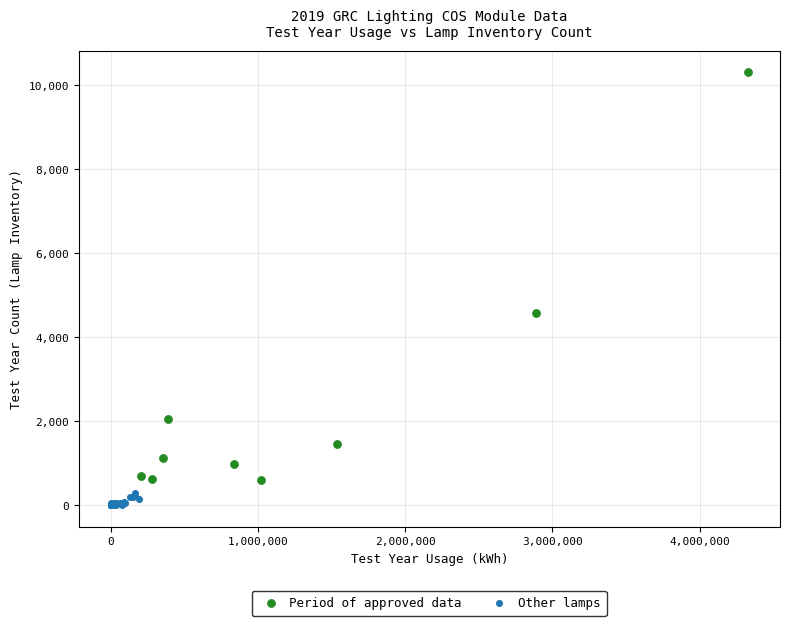

Which series reaches the minimum Y coordinate?

Other lamps